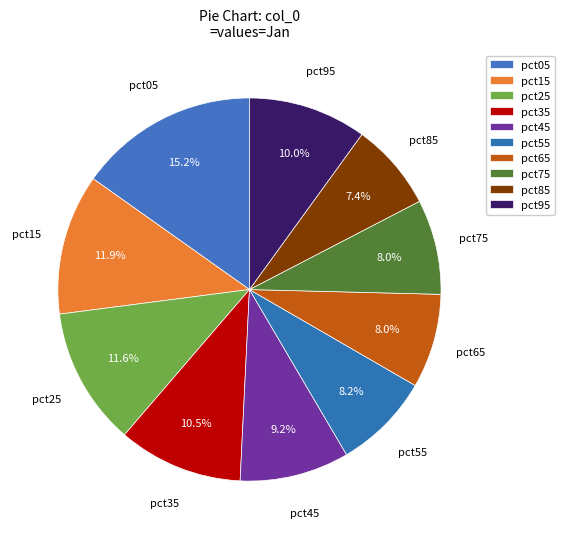

Count the number of slices in the pie.

10